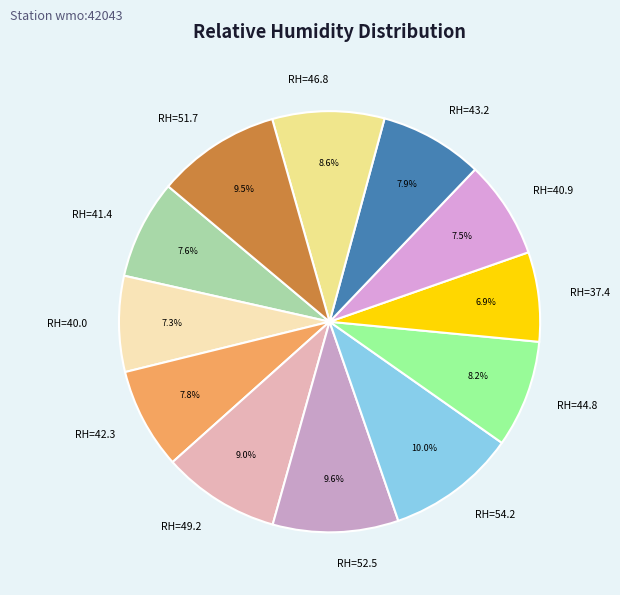

Is the sum of RH=52.5 and RH=37.4 greater than half?

No